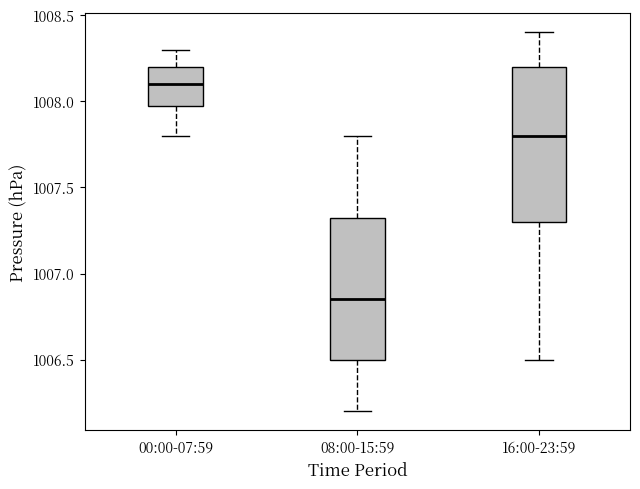

Reading left to right, read every box against the y-axis: the position of its median line, the range the box covers, and the ends of its whiskers. The values are not printed on the chart, so give them approximately, as read against the axis.

00:00-07:59: median 1008.10, box 1008.00 to 1008.20, whiskers 1007.80 to 1008.30
08:00-15:59: median 1006.85, box 1006.50 to 1007.35, whiskers 1006.20 to 1007.80
16:00-23:59: median 1007.80, box 1007.30 to 1008.20, whiskers 1006.50 to 1008.40